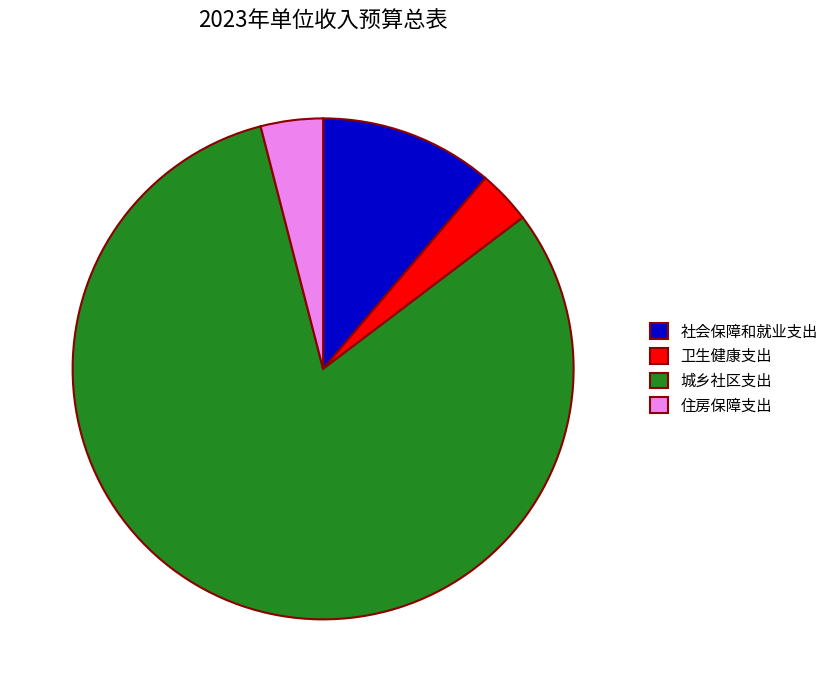

Which slice is the largest?

城乡社区支出